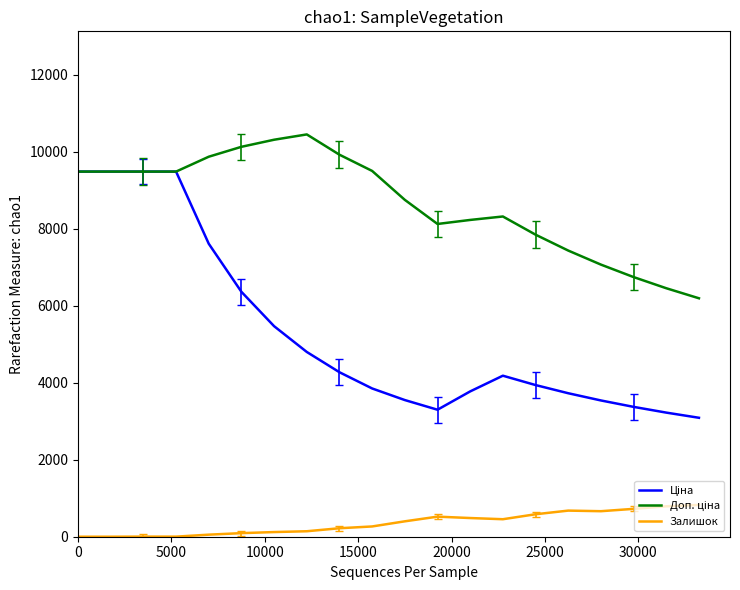

What is the highest value of the Залишок series?

825.9